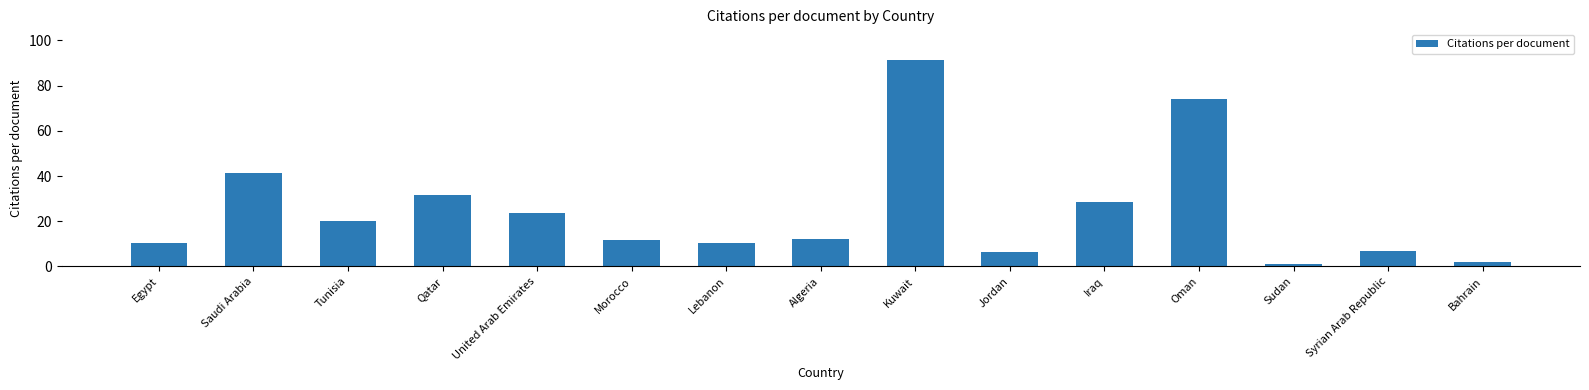

Approximately how many times larger is the value at Iraq compared to Bahrain?

14.3